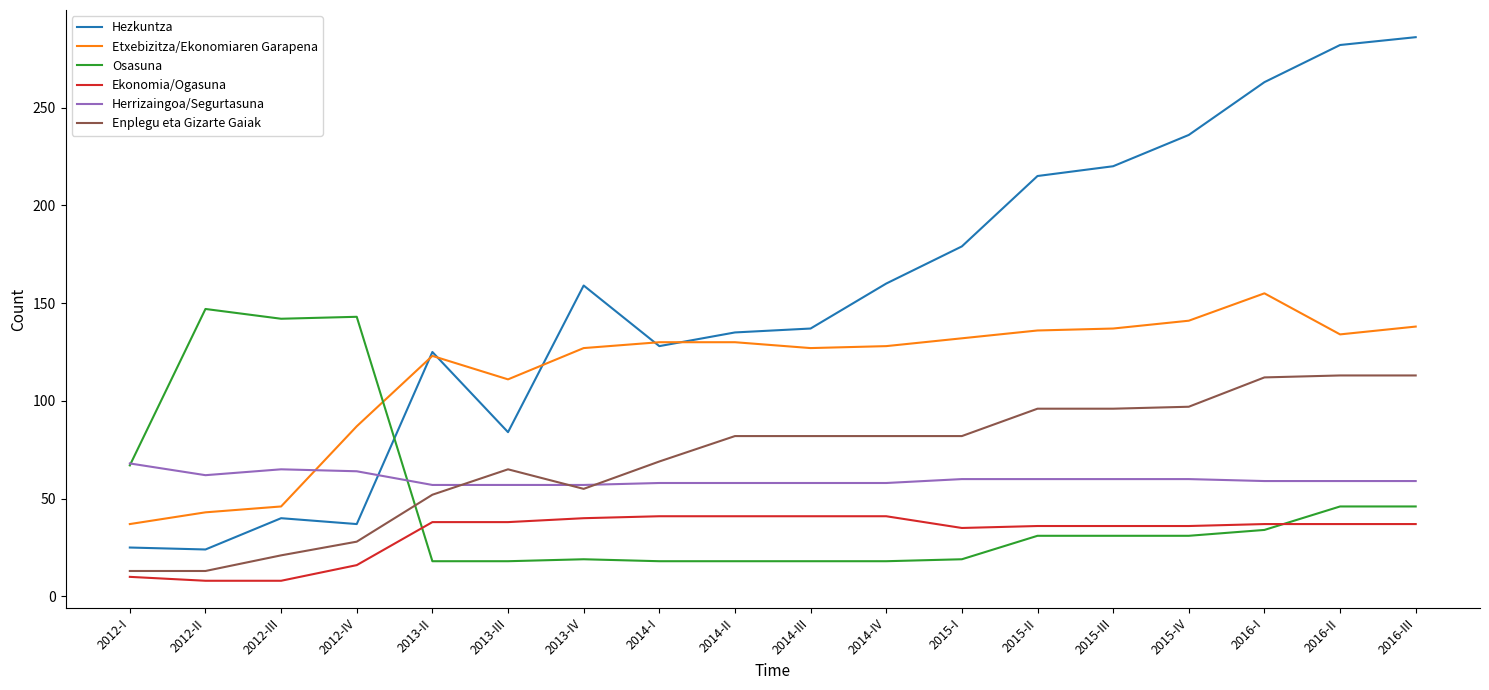

How many values in the Enplegu eta Gizarte Gaiak series are below 82?

8